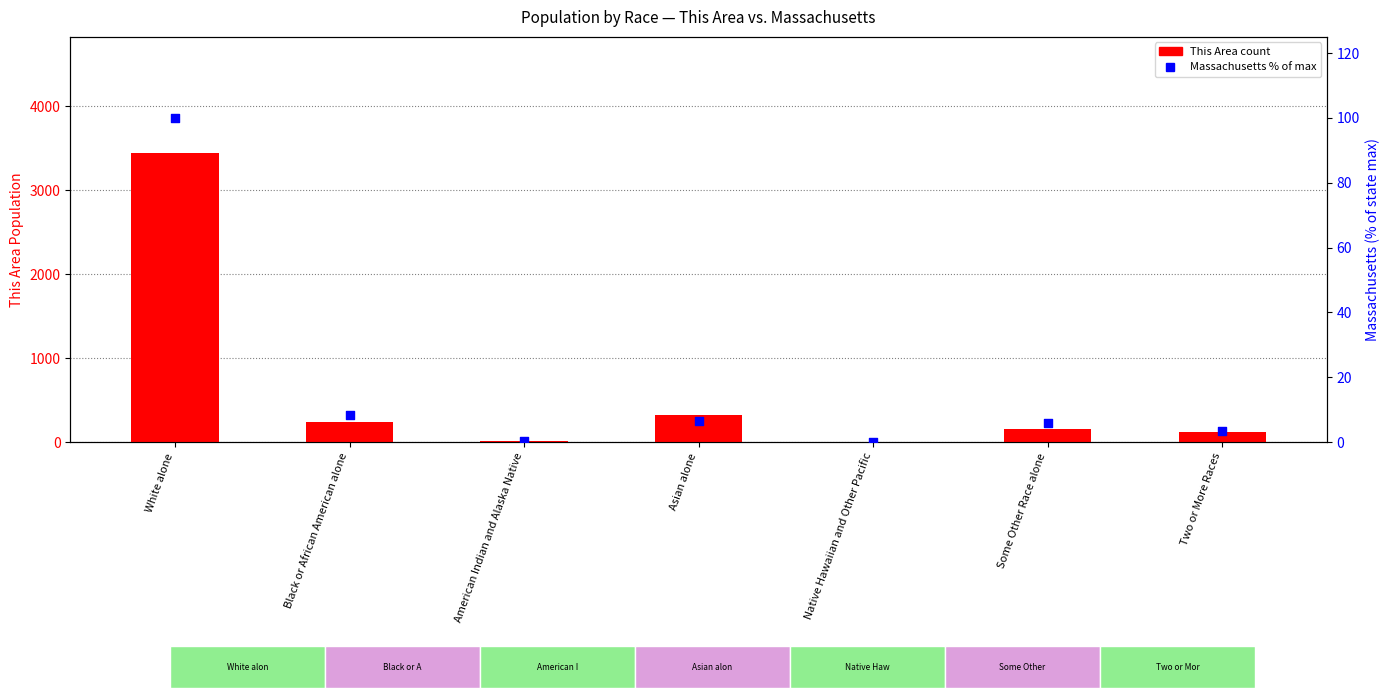

Which series has the largest total across all categories?

This Area (count)